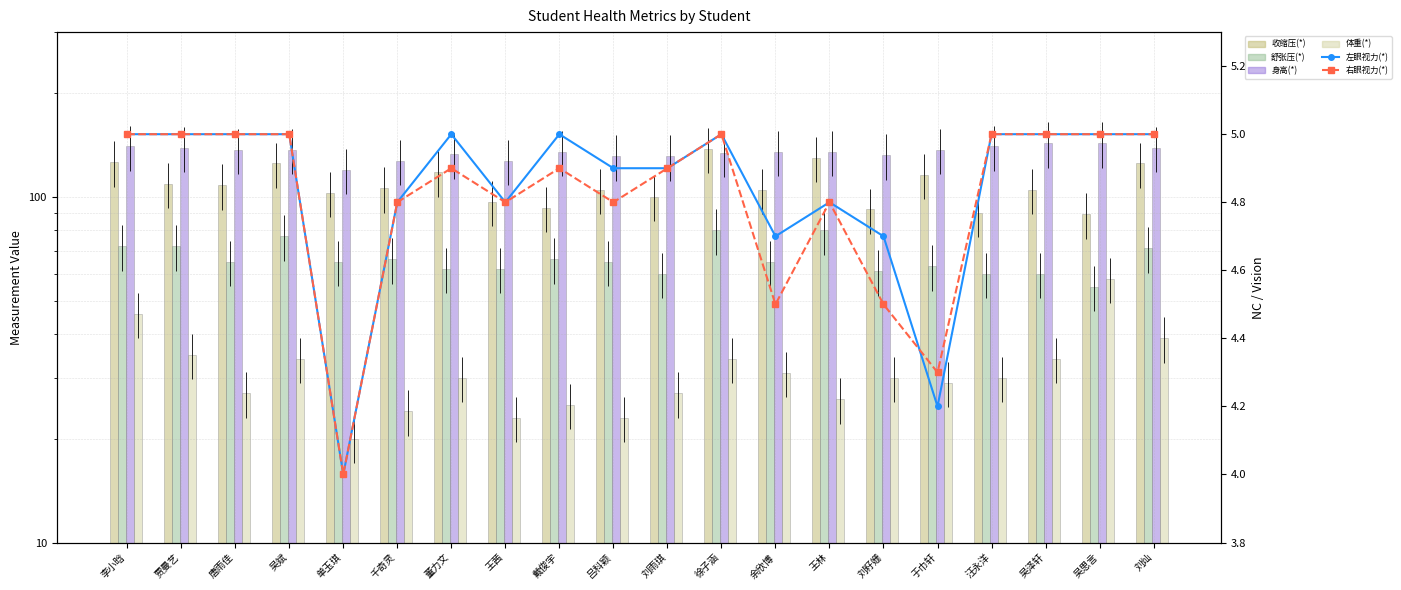

Which label corresponds to the largest value in the chart?

吴泽轩